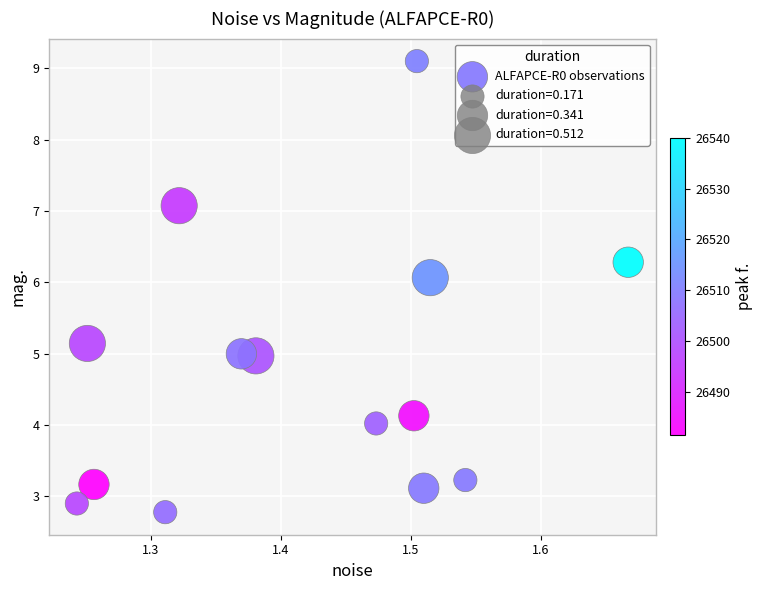

What is the range of X values (max minus min)?

0.4